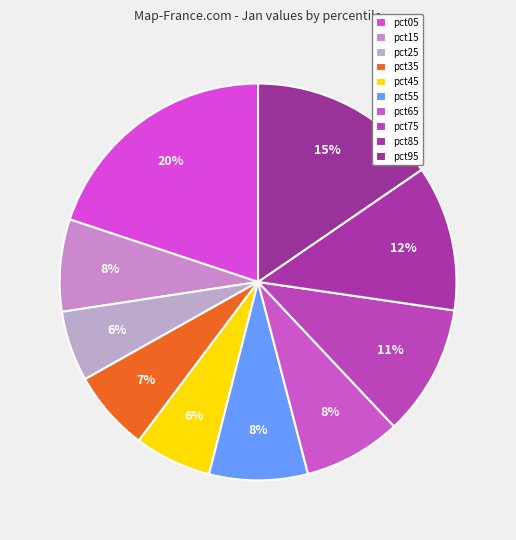

To the nearest percent, what is the combined percentage of pct75 and pct15?

18%